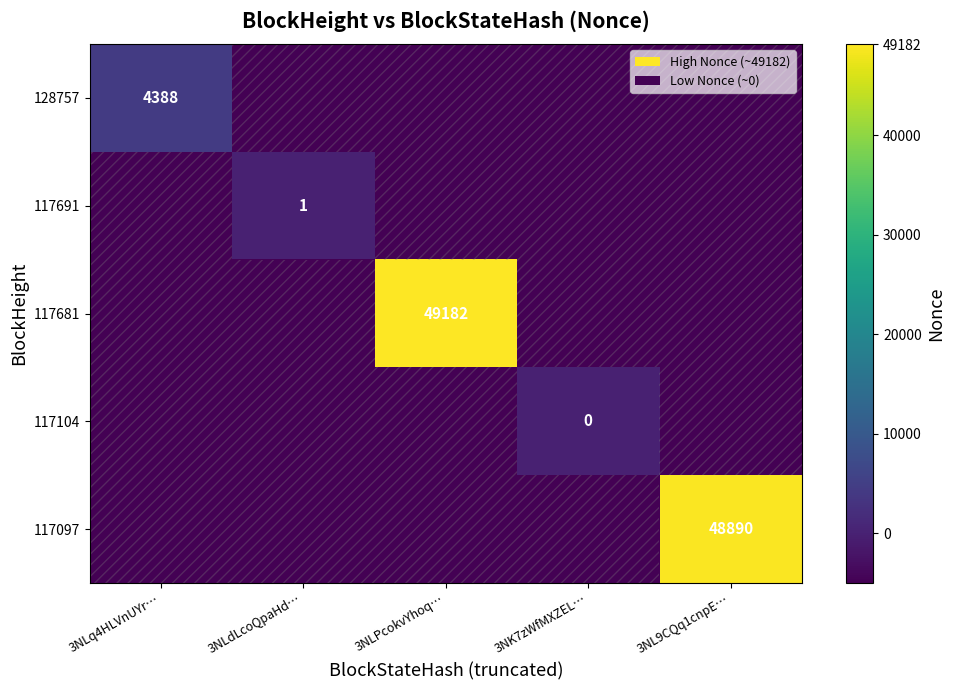

The 117097 series shows 19279 at 3NL9CQq1cnpE…. True or false?

False